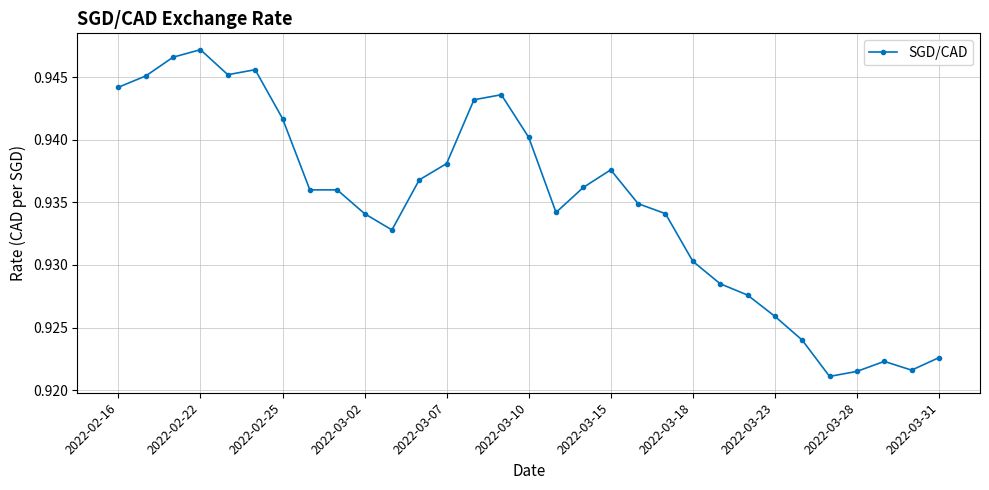

What is the sum of all values?

29.0